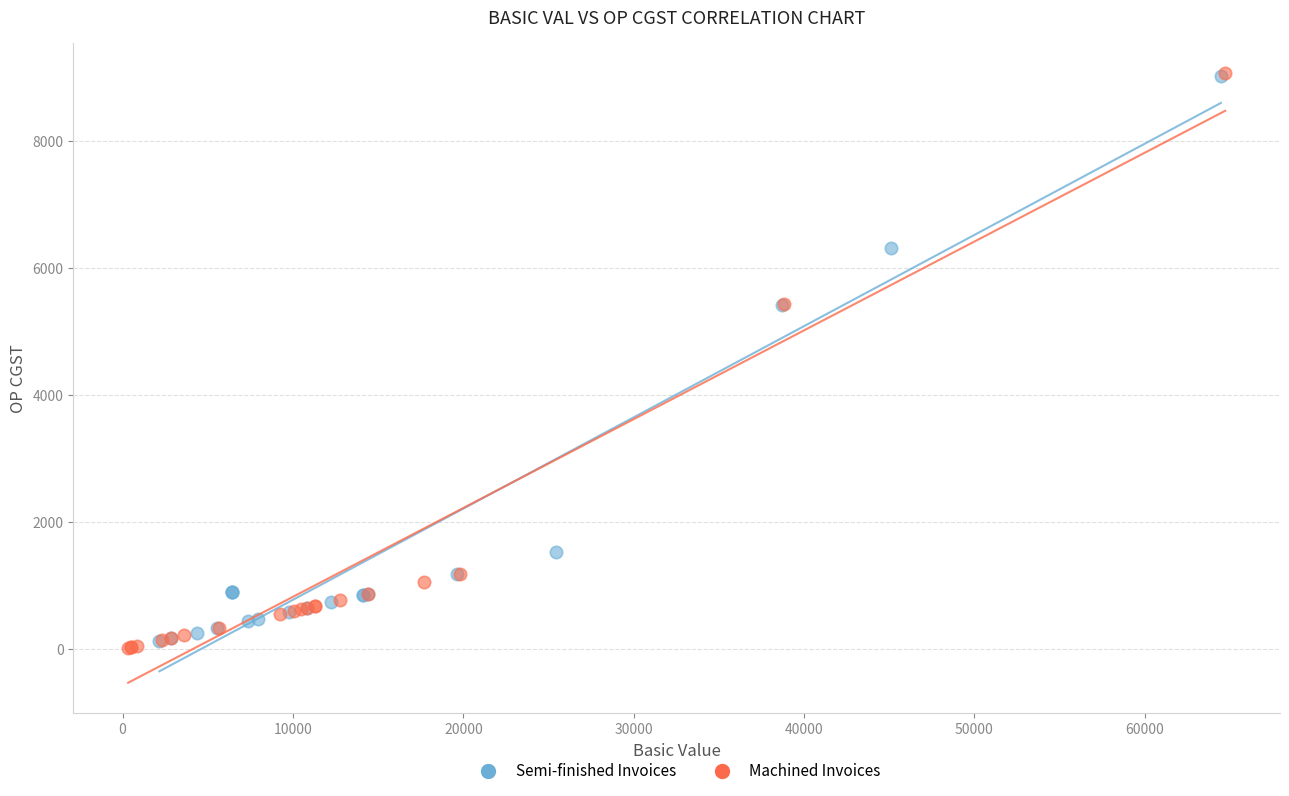

Which series contains the lowest Y value?

Machined Invoices